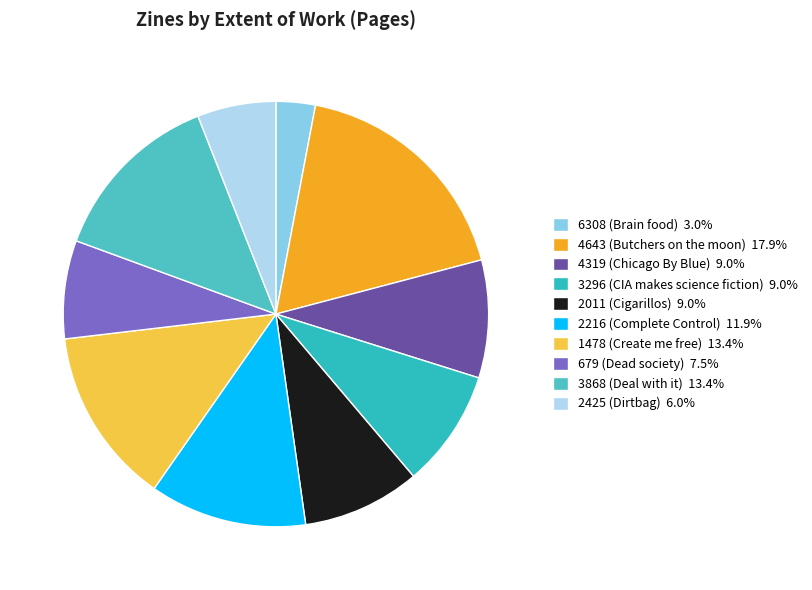

To the nearest percent, what percentage of the pie is 679 (Dead society)?

7%